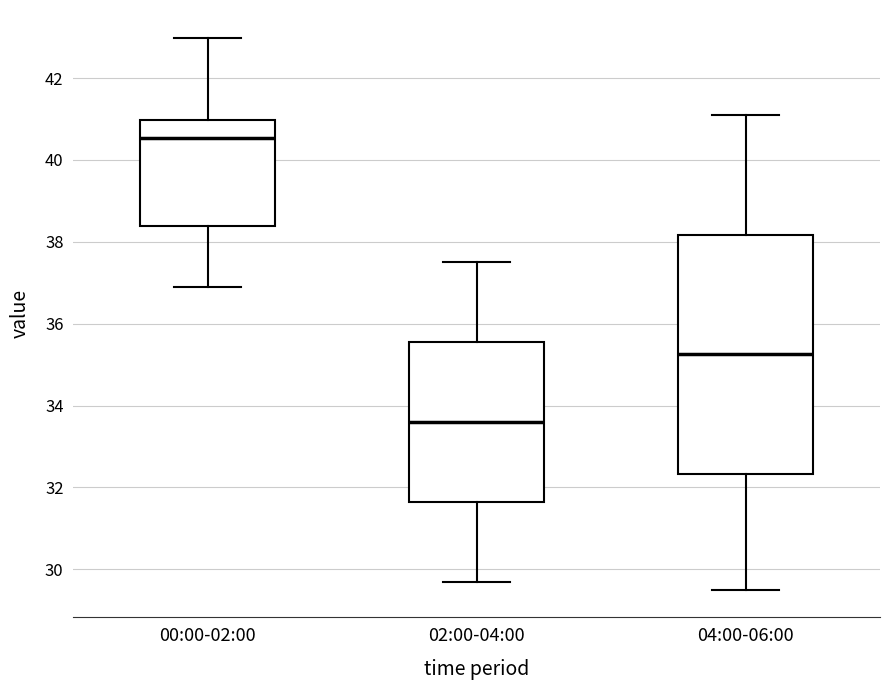

Which box's median line is the lowest?

02:00-04:00